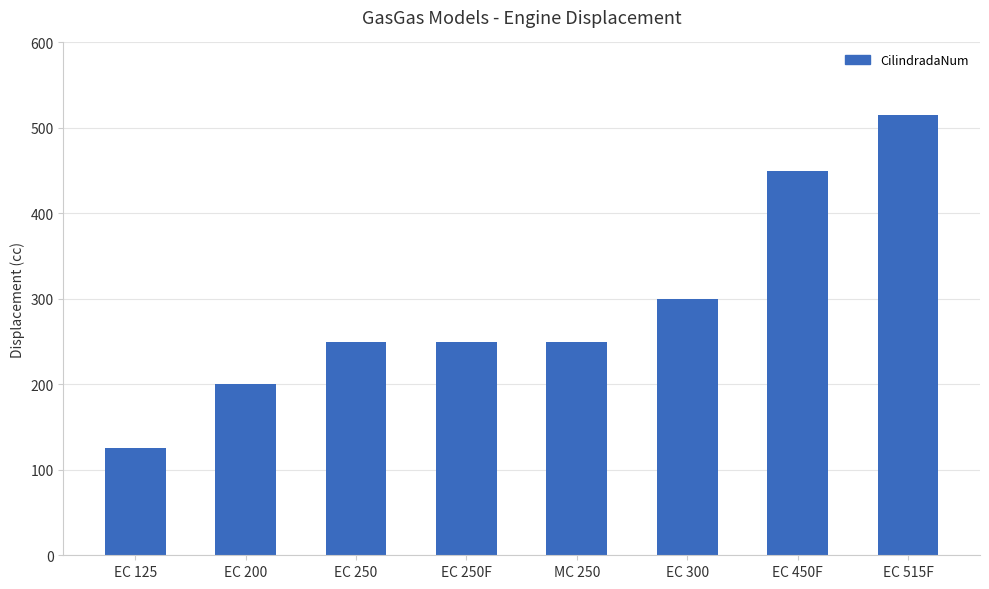

What is the value of the 3rd bar from the left?

250